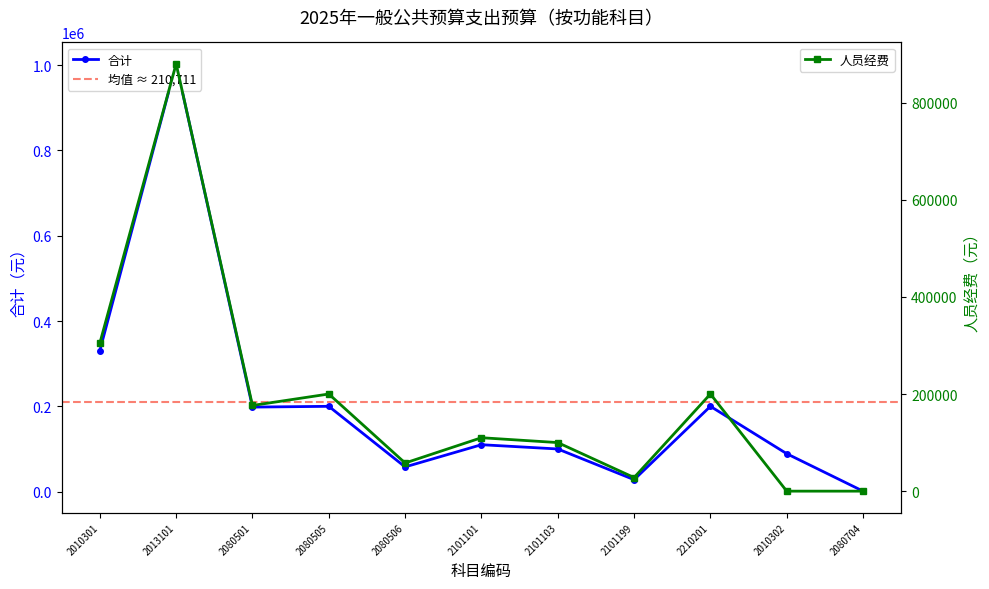

At 2101101, list the series in order from largest to smallest.

合计, 人员经费